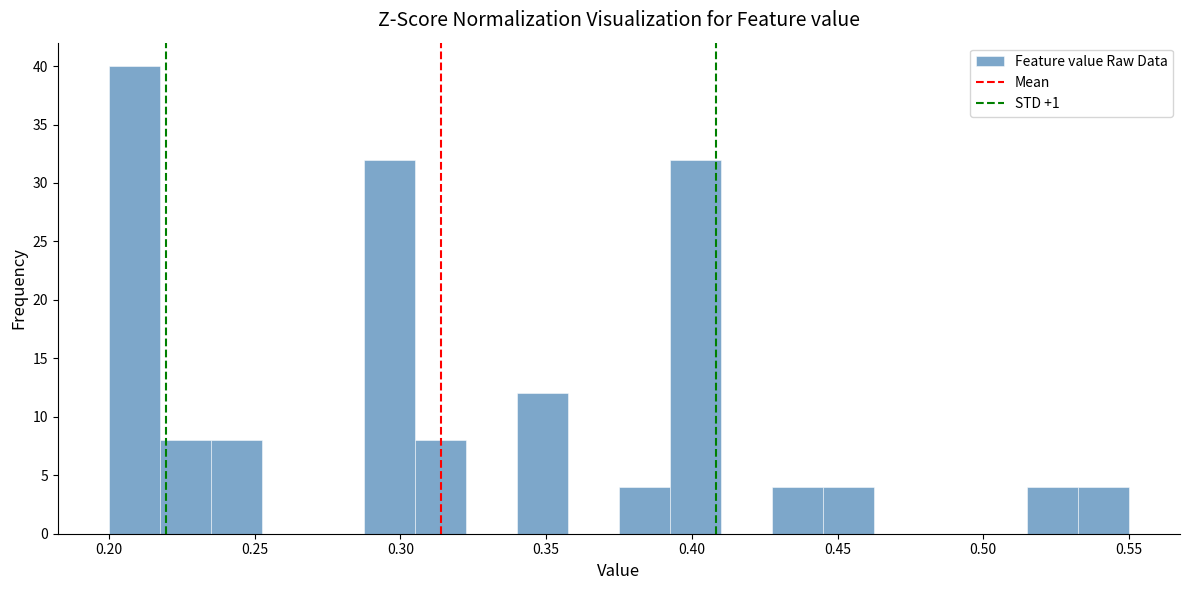

Around what value on the x-axis is the tallest bar? Give the approximate position of its centre, as read against the axis.

0.210